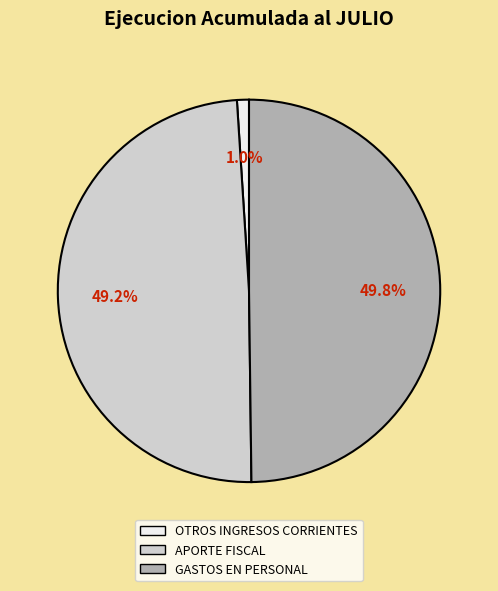

Which category has the smallest portion of the pie?

OTROS INGRESOS CORRIENTES